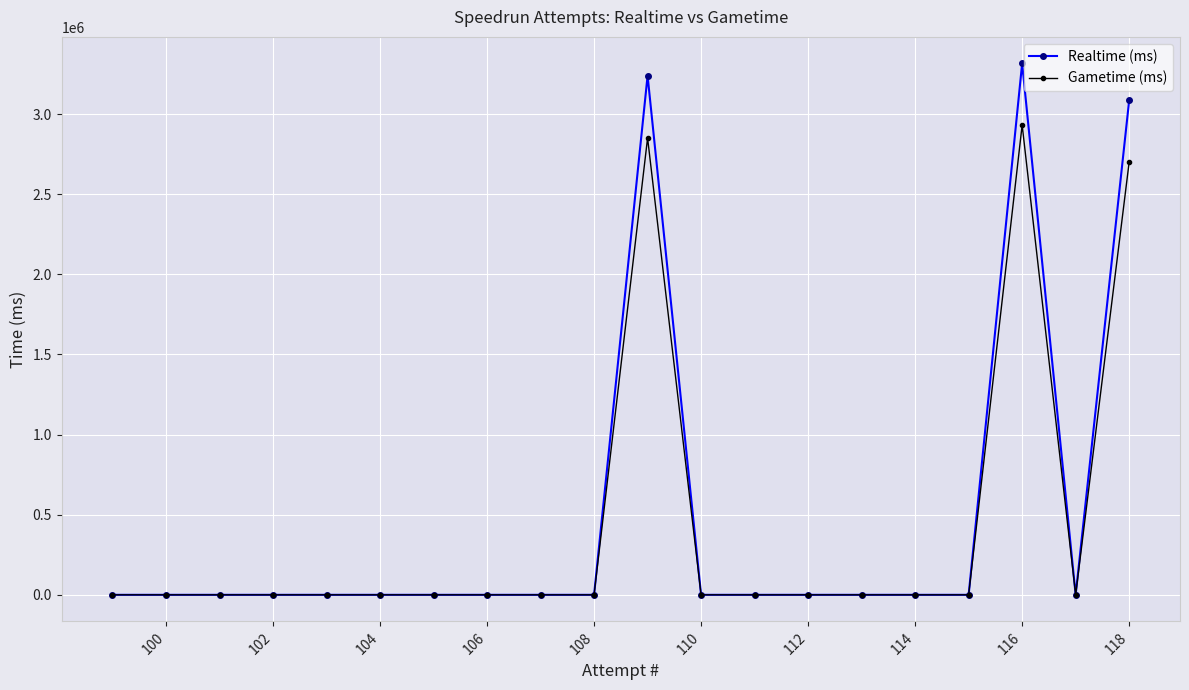

What is the maximum value for Realtime (ms)?

3315643